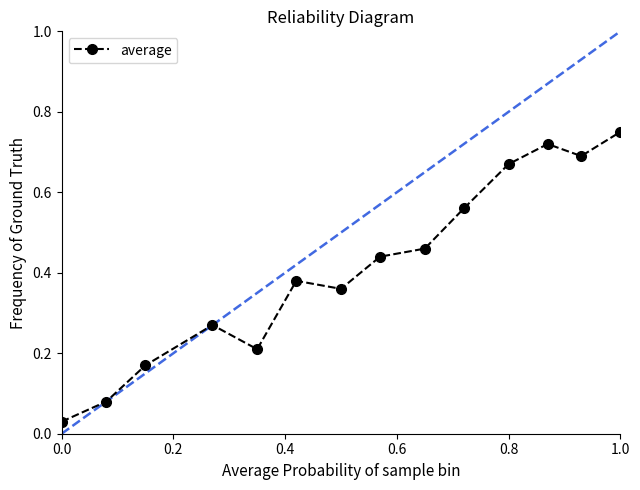

Count the number of categories in the chart.

14